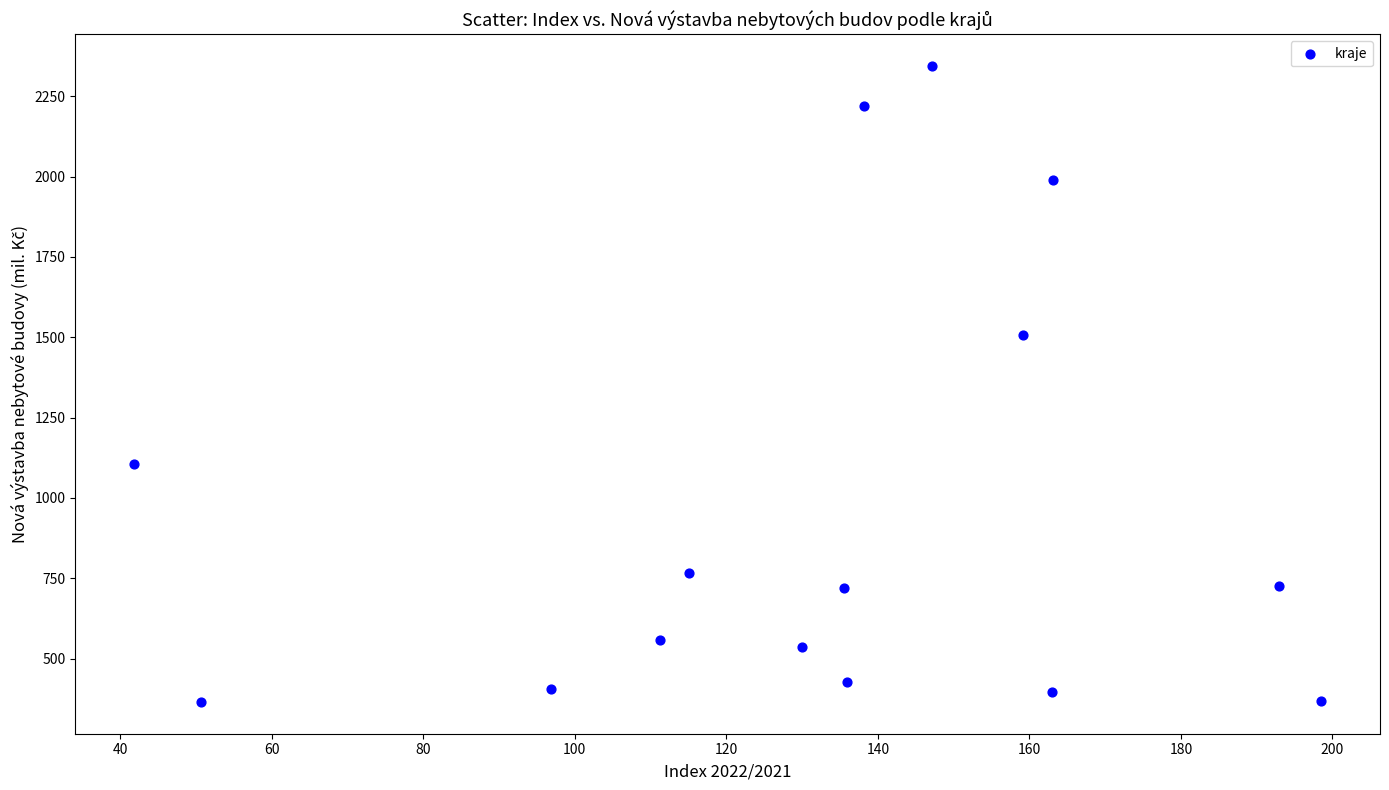

What Y value in the scatter plot is closest to 1354?

1507